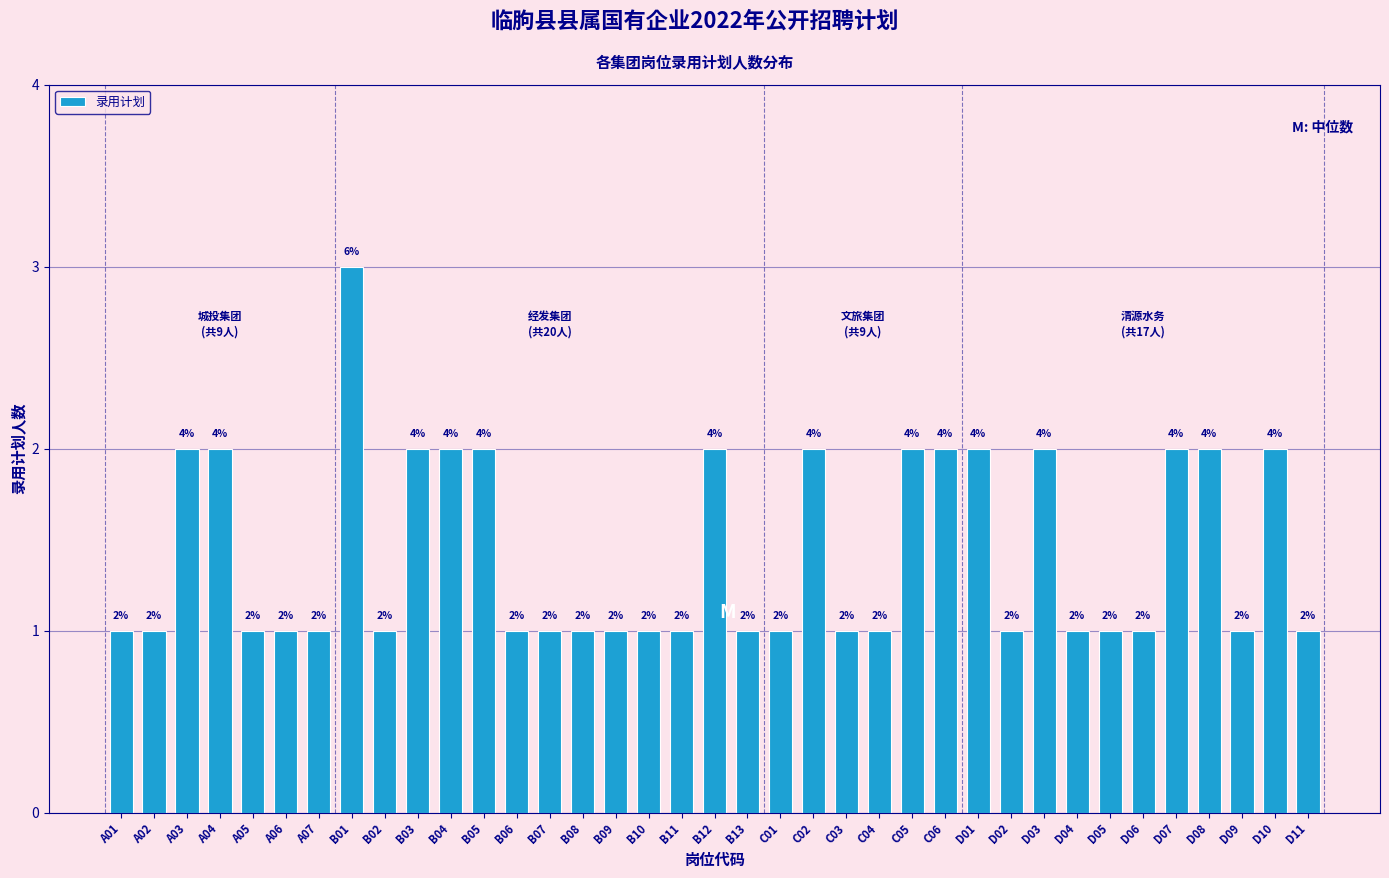

Reading left to right, what are all the values shown in this chart?

1	1	2	2	1	1	1	3	1	2	2	2	1	1	1	1	1	1	2	1	1	2	1	1	2	2	2	1	2	1	1	1	2	2	1	2	1